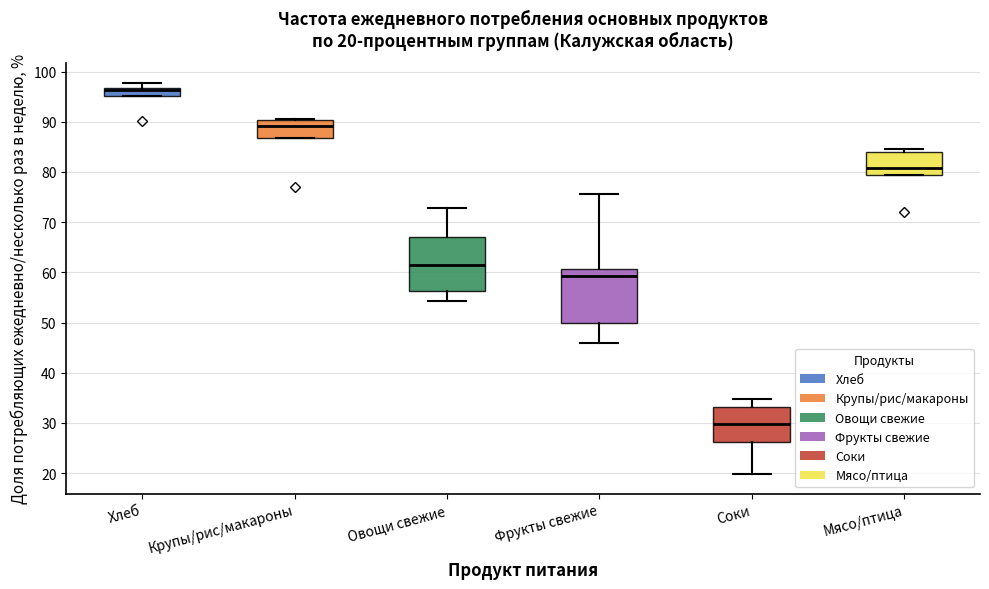

Which box has the lowest median line?

Соки